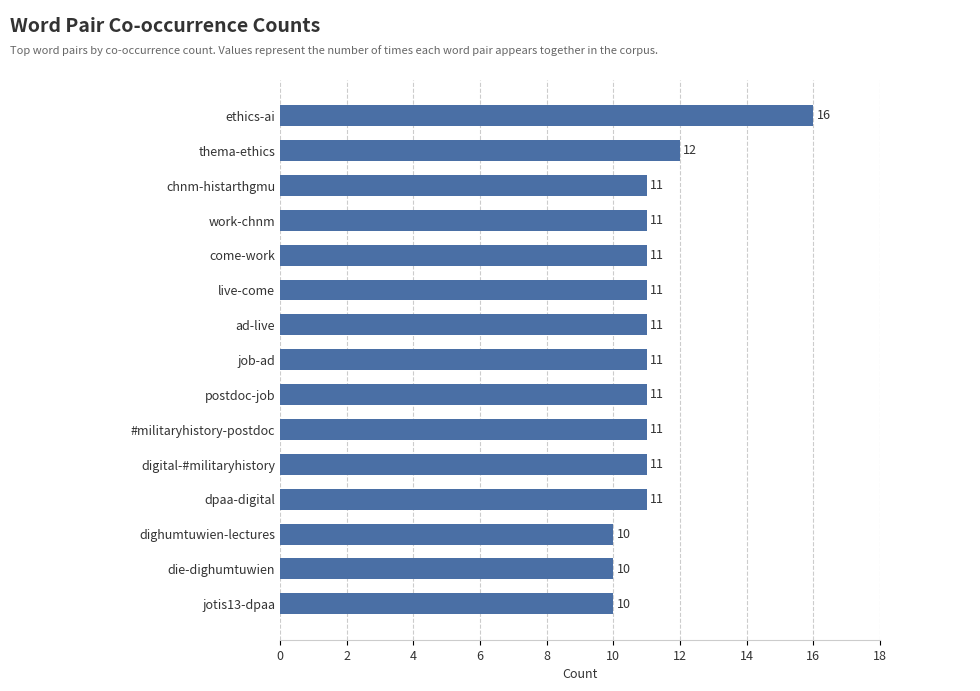

Reading bottom to top, list all the values displayed in this chart.

10	10	10	11	11	11	11	11	11	11	11	11	11	12	16